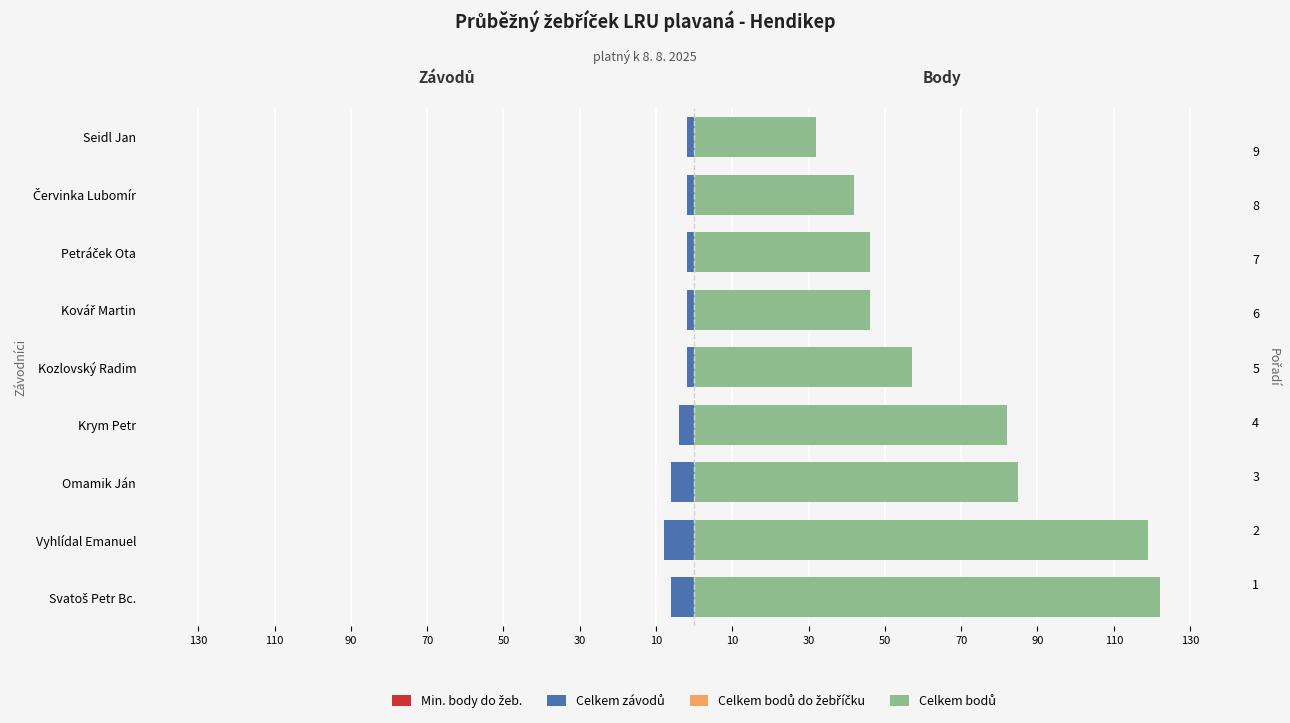

At 30, list the series in order from largest to smallest.

Celkem bodů do žebříčku, Celkem bodů, Min. body do žeb., Celkem závodů